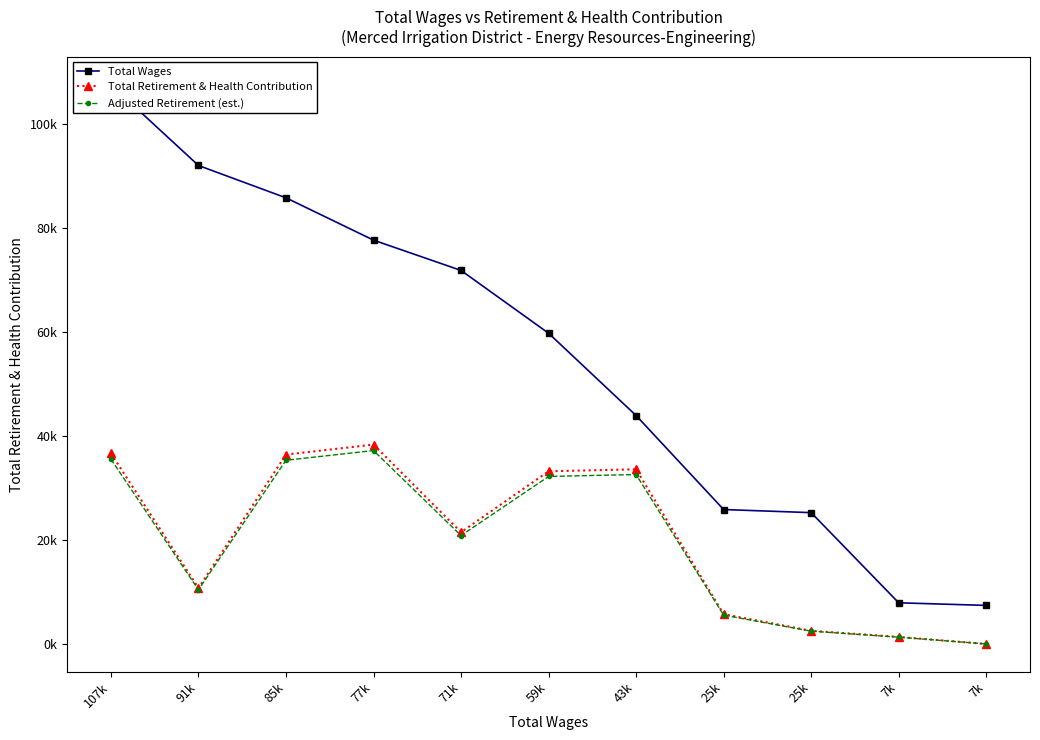

True or false: Total Wages has a value of 43886.0 at 43k.

True